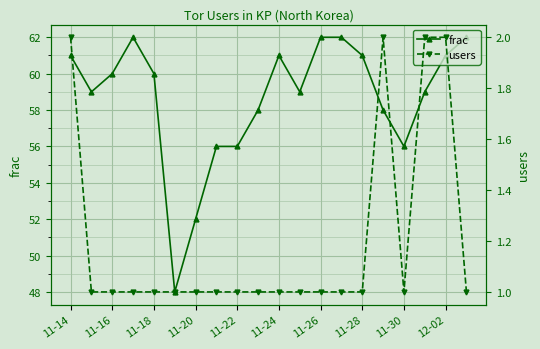

True or false: frac has a value of 52 at 11-20.

True